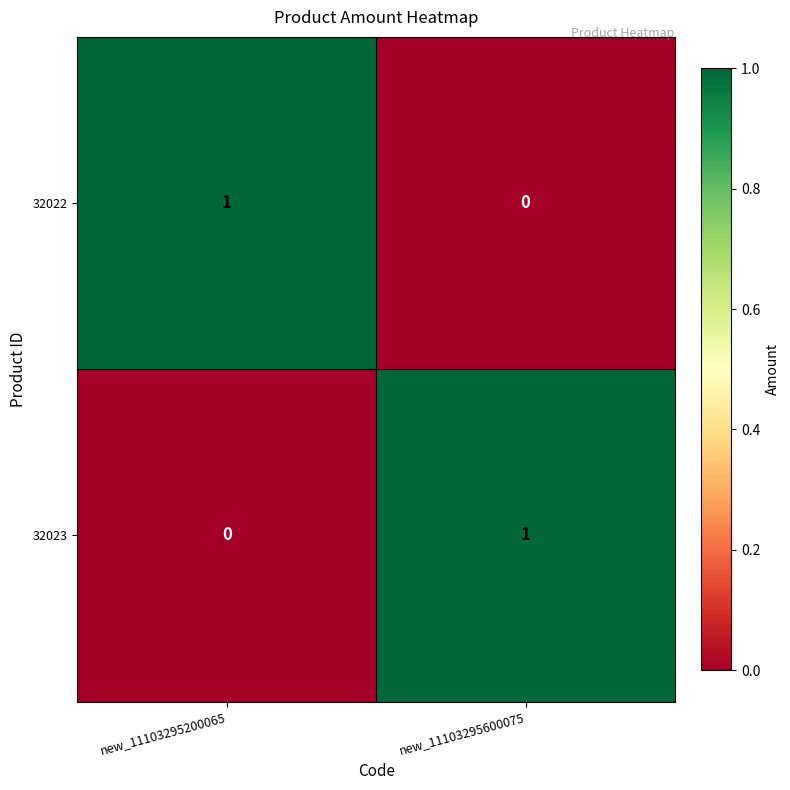

Is the value of 32022 at new_11103295200065 greater than the value of 32023 at new_11103295200065?

Yes